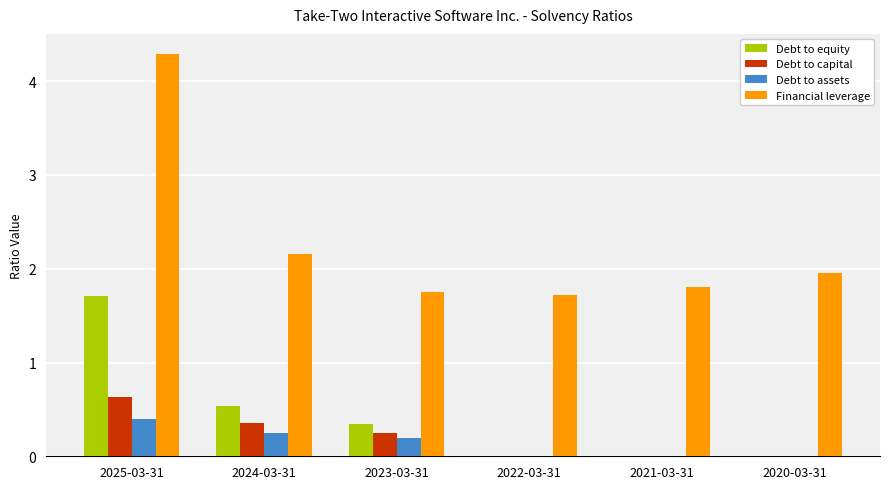

How many series are shown in this chart?

4